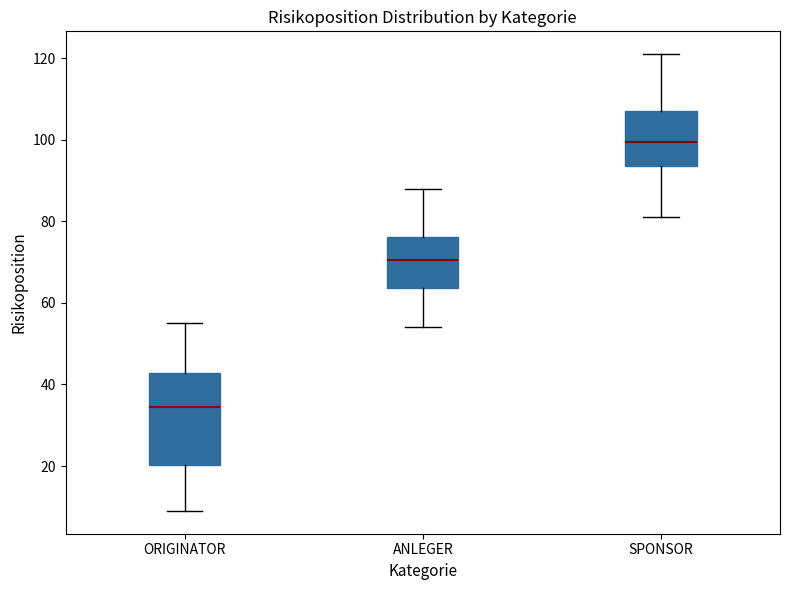

Reading left to right, transcribe this box plot: for each box, give where its median line is, the range the box spans, and where its two whiskers end, as read against the y-axis. The values are not printed on the chart, so give them approximately, as read against the axis.

ORIGINATOR: median 34, box 20 to 42, whiskers 10 to 56
ANLEGER: median 70, box 64 to 76, whiskers 54 to 88
SPONSOR: median 100, box 94 to 108, whiskers 82 to 122